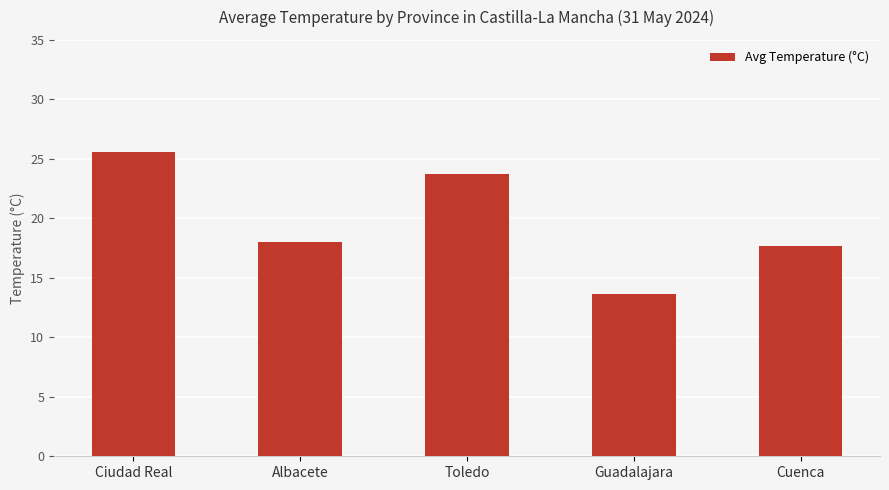

Reading left to right, transcribe all the data shown in this chart.

25.6	18.0	23.7	13.7	17.7